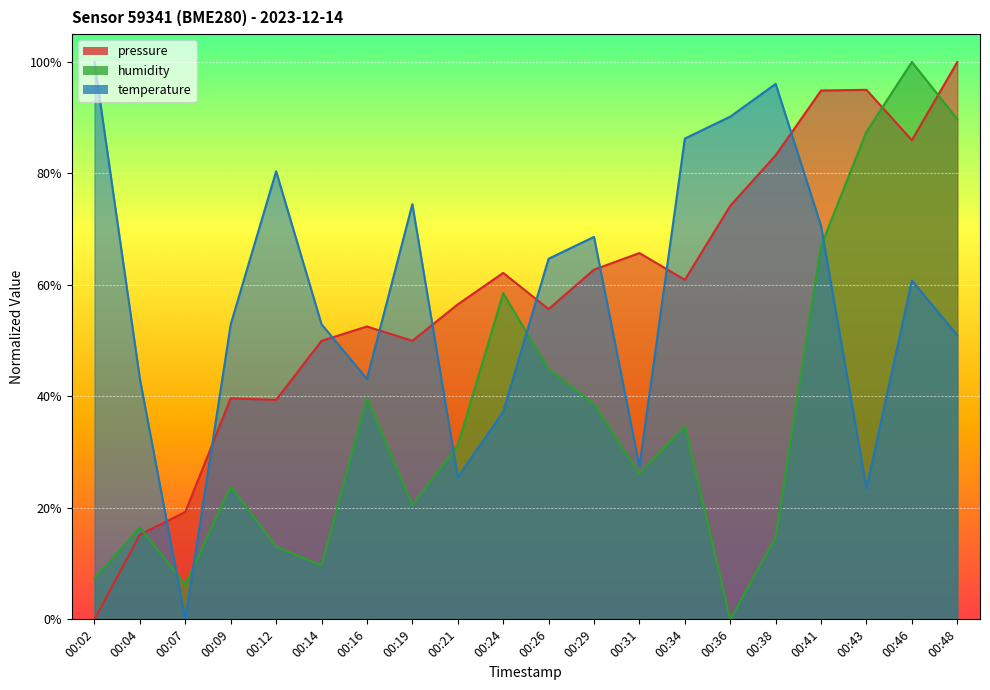

The value of pressure at 00:29 is 0.6. True or false?

True